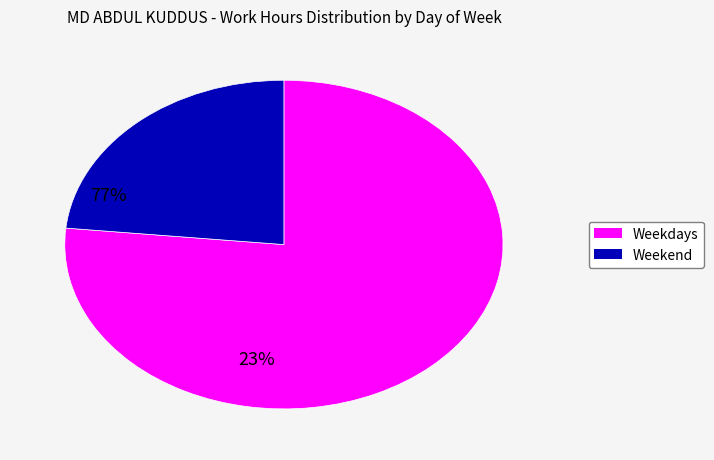

Is there any slice that represents more than half of the pie?

Yes